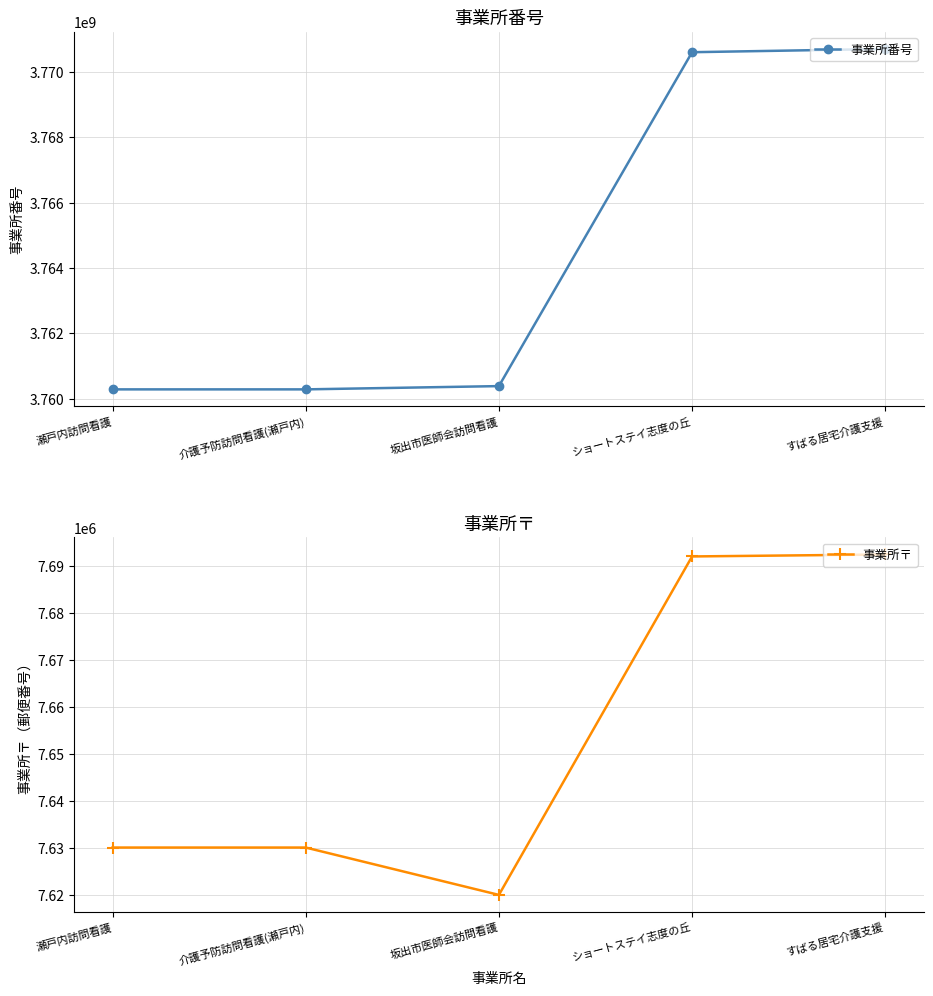

How many interior local valleys does the 事業所〒 series have?

1